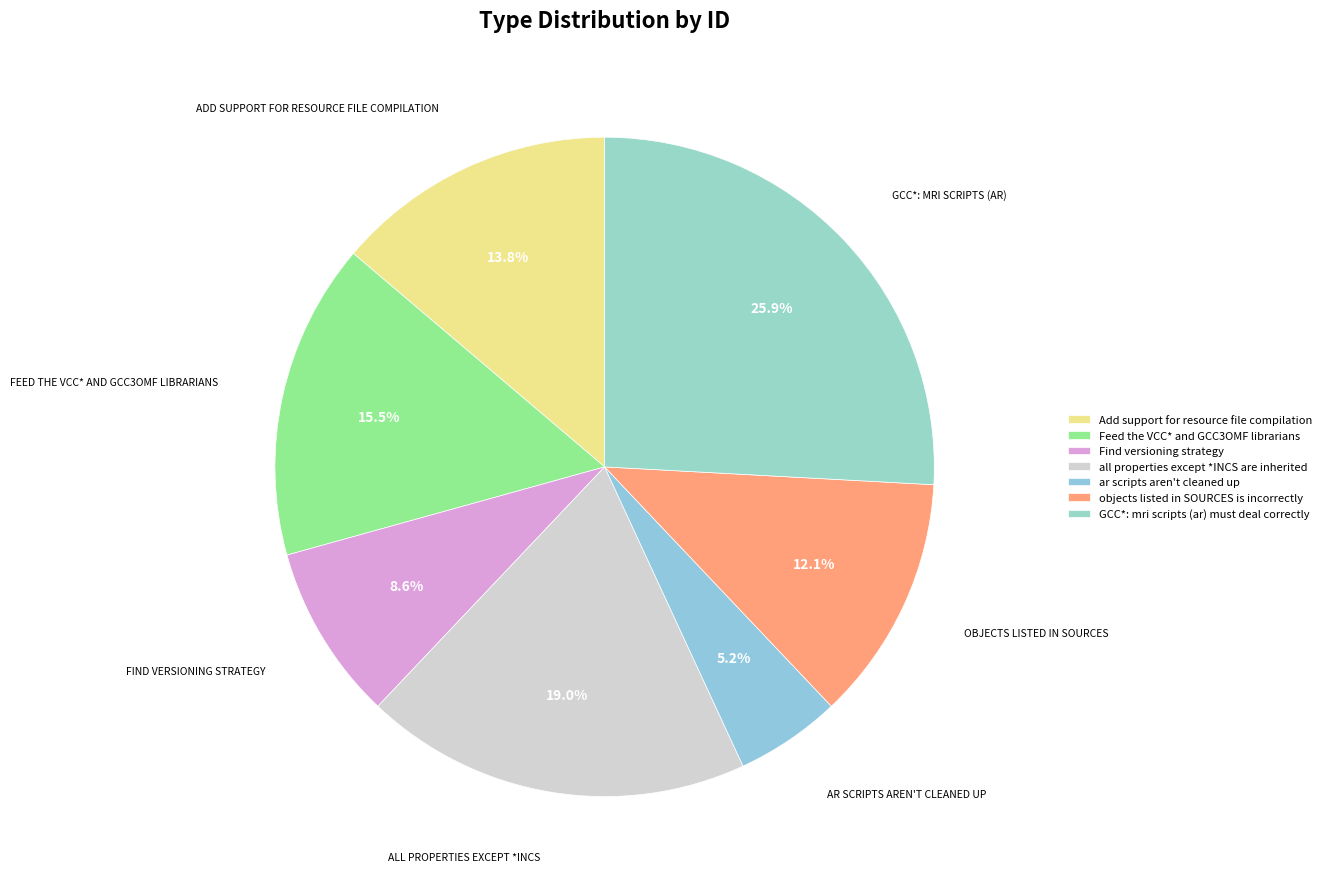

To the nearest percent, what portion does GCC*: mri scripts (ar) must deal correctly represent?

26%